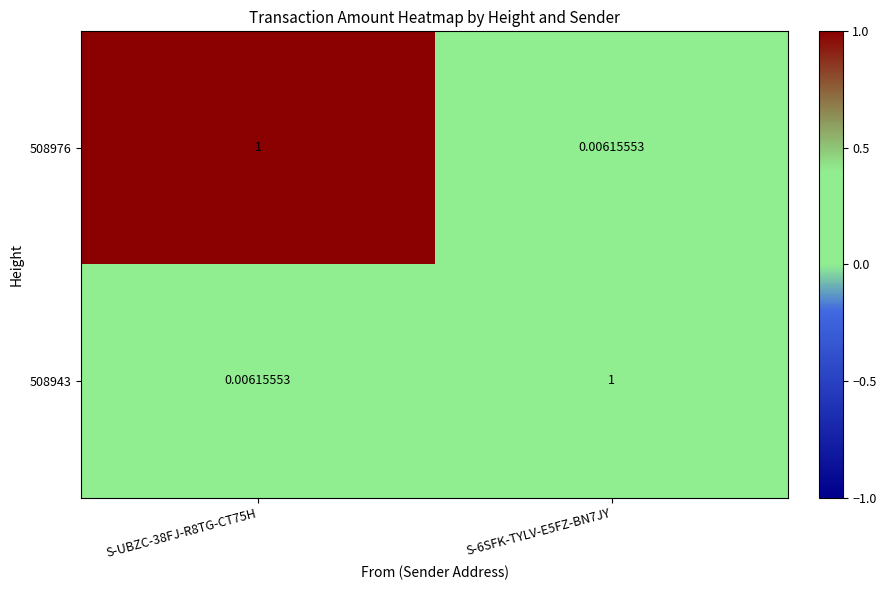

Is the value of 508943 at S-UBZC-38FJ-R8TG-CT75H greater than the value of 508976 at S-UBZC-38FJ-R8TG-CT75H?

No